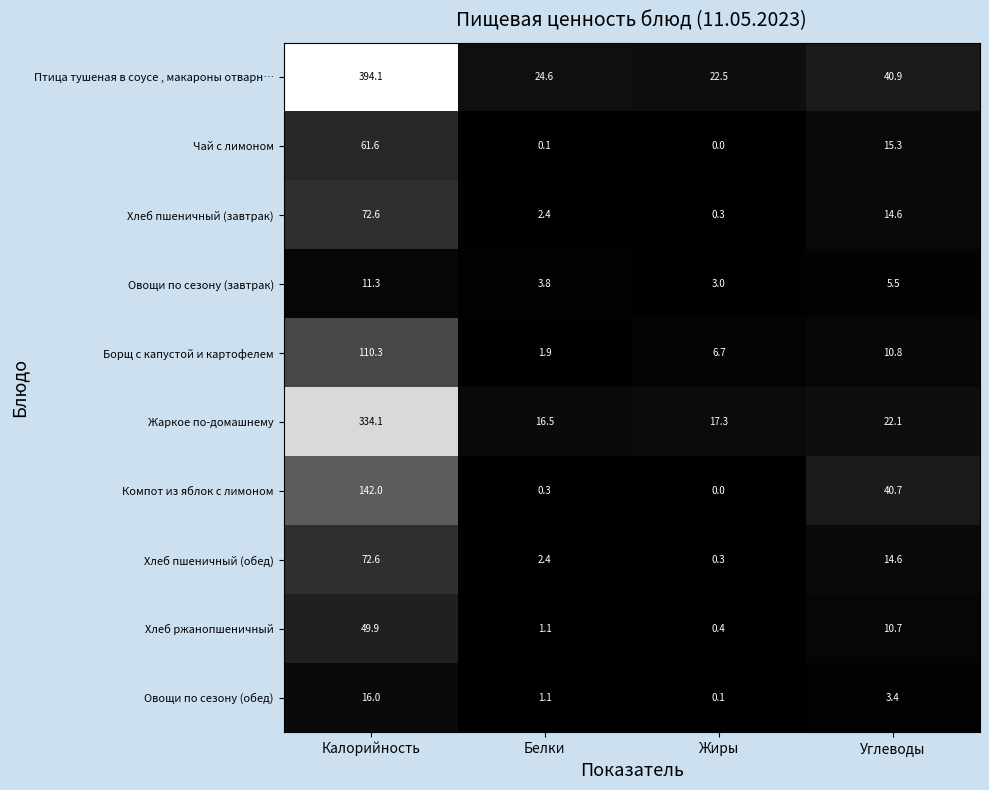

What is the difference between the Жаркое по-домашнему values at Калорийность and Углеводы?

312.0